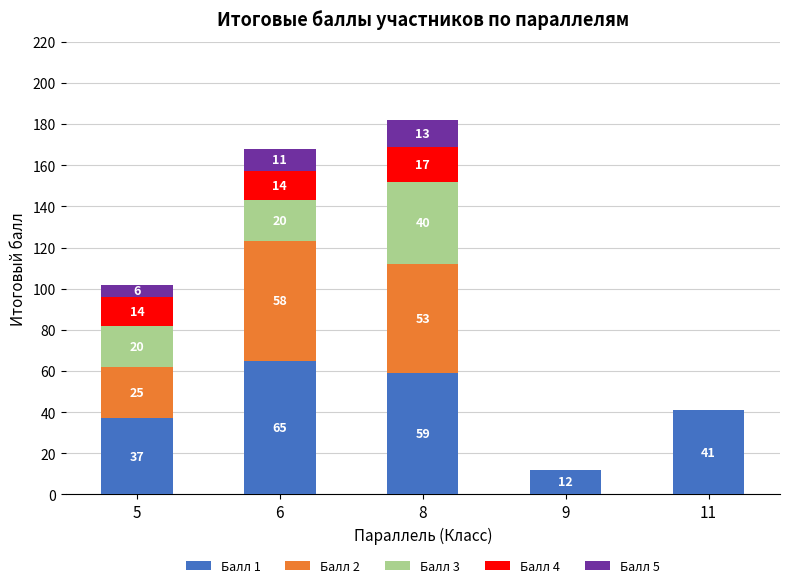

Is it true that Балл 1 equals 23 at 5?

False